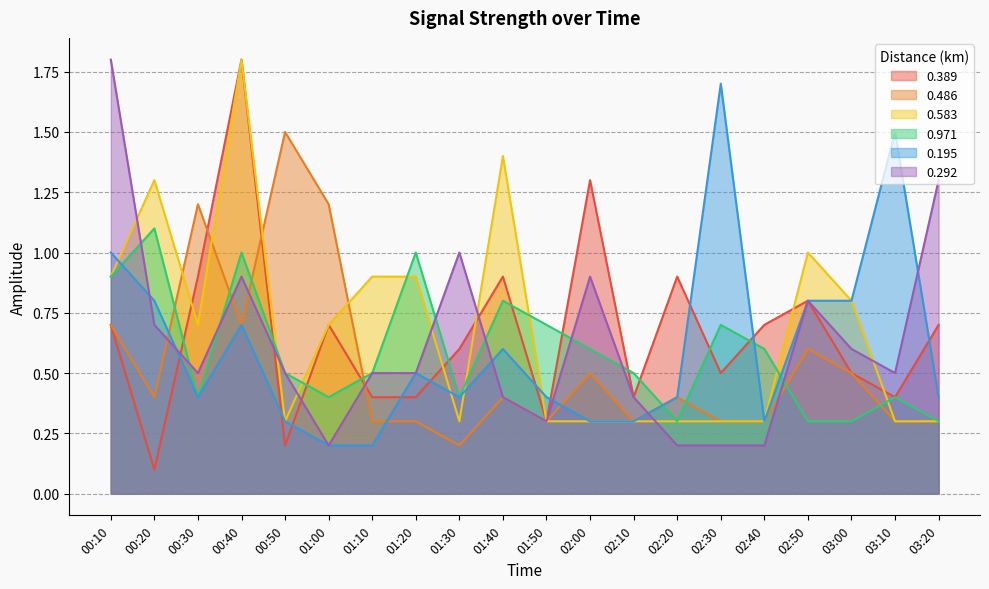

What is the spread (max minus min) of values at 01:10?

0.7